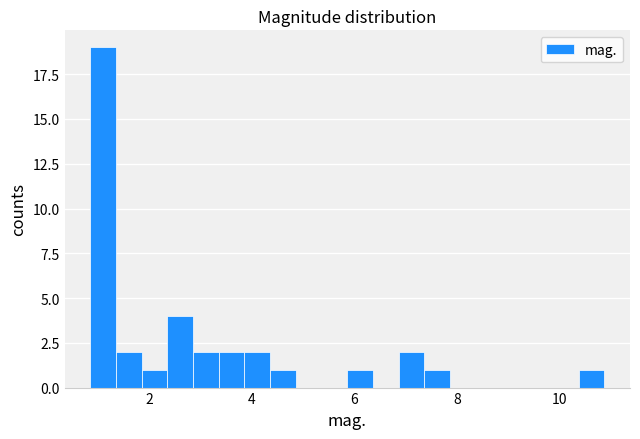

Read against the x-axis, roughly where is the centre of the tallest bar?

1.2